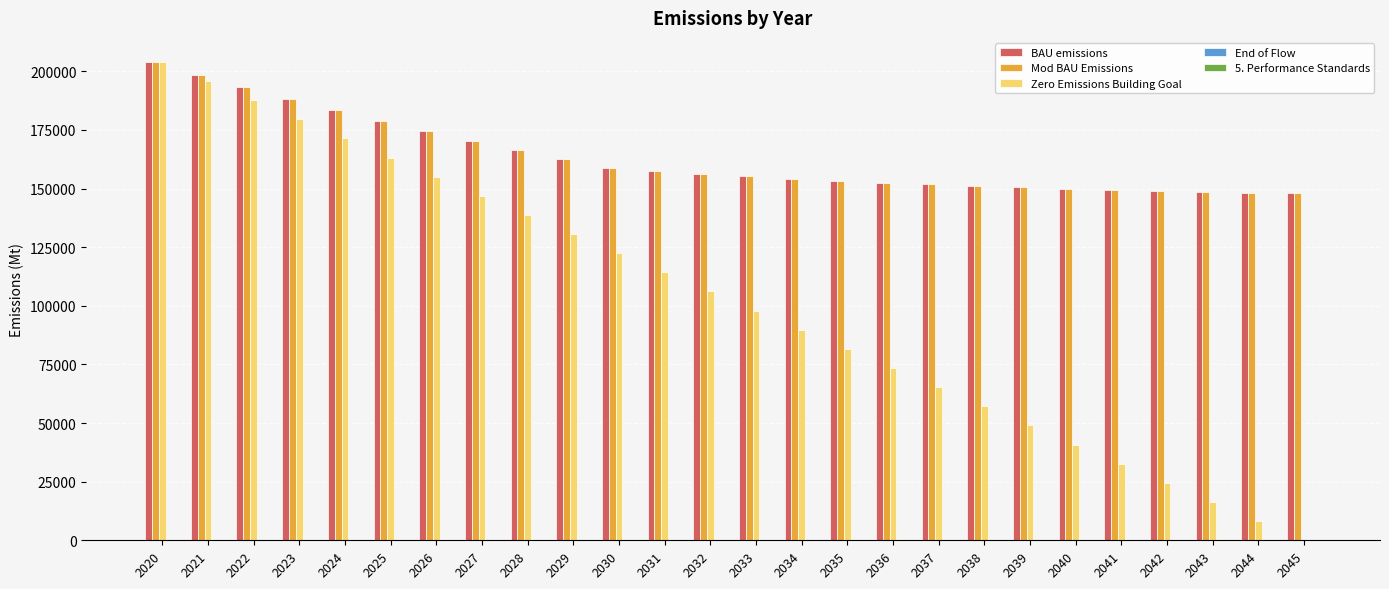

What is the total value across all series at 2030?

439838.2